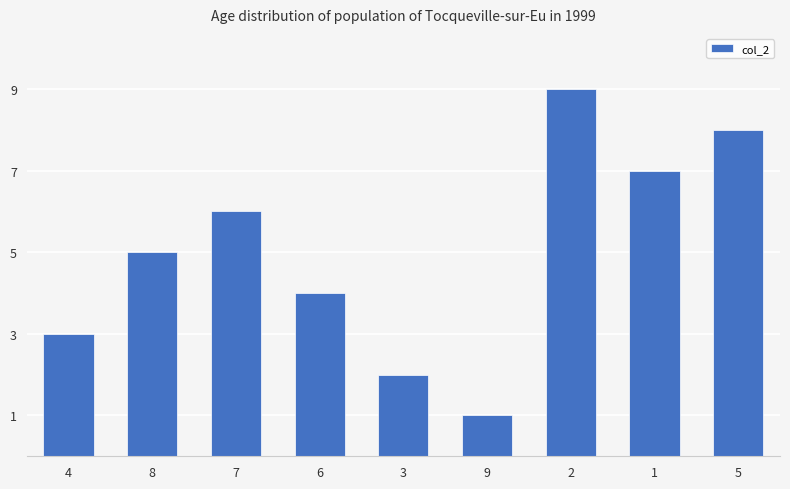

Approximately how many times larger is the value at 3 compared to 7?

0.3